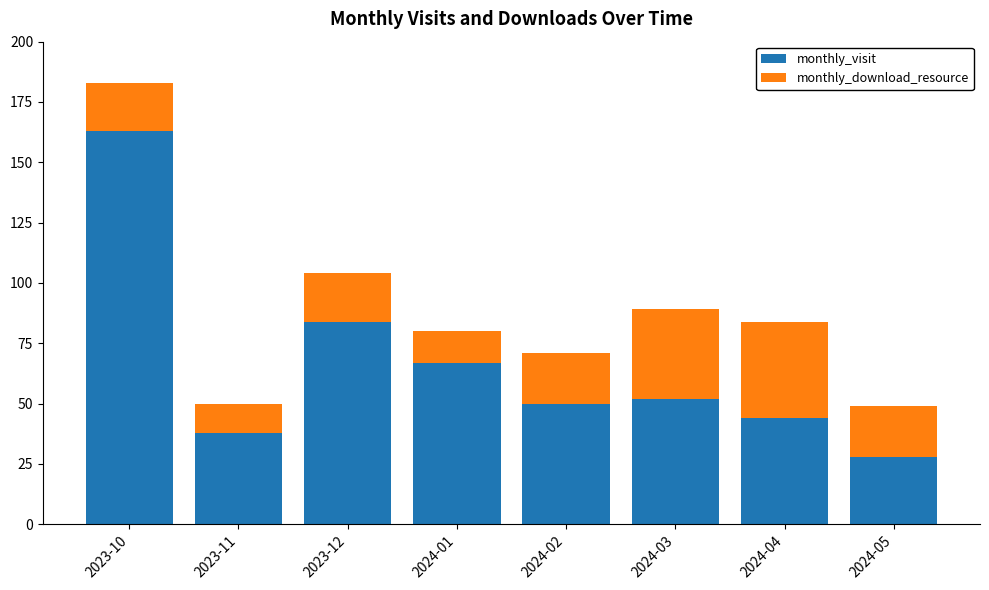

What is the value of the monthly_visit bar at the 5th from the left?

50